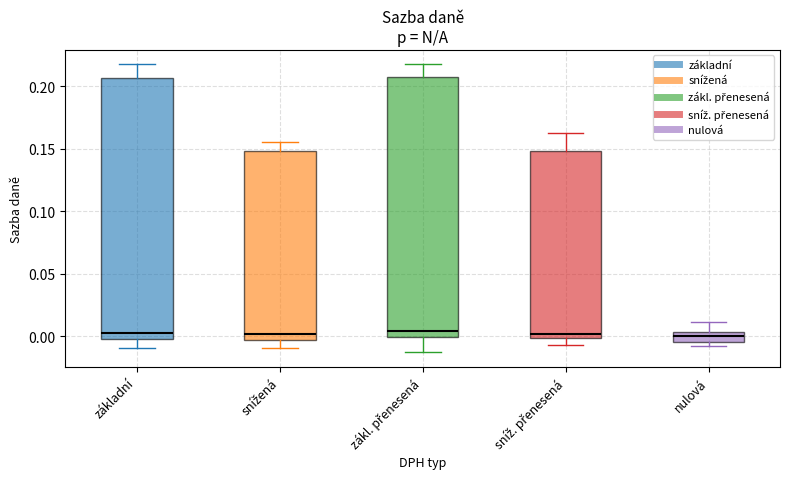

Reading left to right, transcribe this box plot: for each box, give where its median line is, the range the box spans, and where its two whiskers end, as read against the y-axis. The values are not printed on the chart, so give them approximately, as read against the axis.

základní: median 0.005, box 0.000 to 0.205, whiskers -0.010 to 0.215
snížená: median 0.000, box -0.005 to 0.150, whiskers -0.010 to 0.155
zákl. přenesená: median 0.005, box 0.000 to 0.205, whiskers -0.015 to 0.215
sníž. přenesená: median 0.000 (just above the box's lower edge), box 0.000 to 0.150, whiskers -0.005 to 0.160
nulová: median 0.000, box -0.005 to 0.005, whiskers -0.010 to 0.010